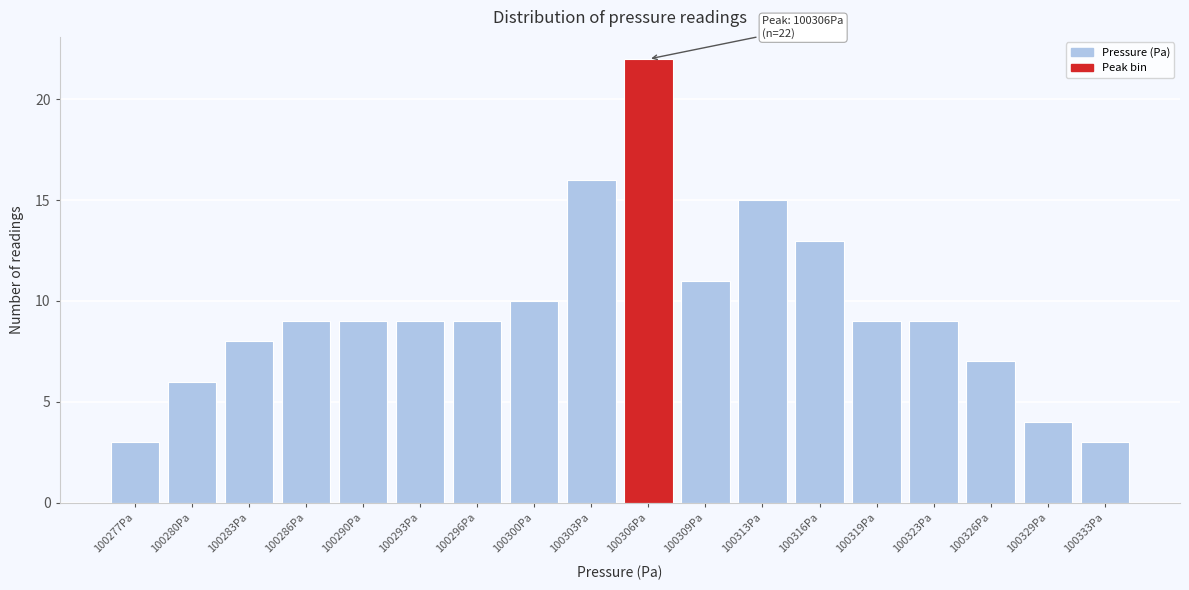

Reading left to right, what are all the values shown in this chart?

100277Pa=3	100280Pa=6	100283Pa=8	100286Pa=9	100290Pa=9	100293Pa=9	100296Pa=9	100300Pa=10	100303Pa=16	100306Pa=22	100309Pa=11	100313Pa=15	100316Pa=13	100319Pa=9	100323Pa=9	100326Pa=7	100329Pa=4	100333Pa=3